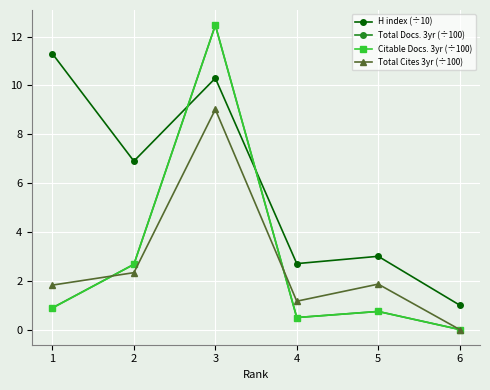

At how many categories does at least one series exceed 10?

2